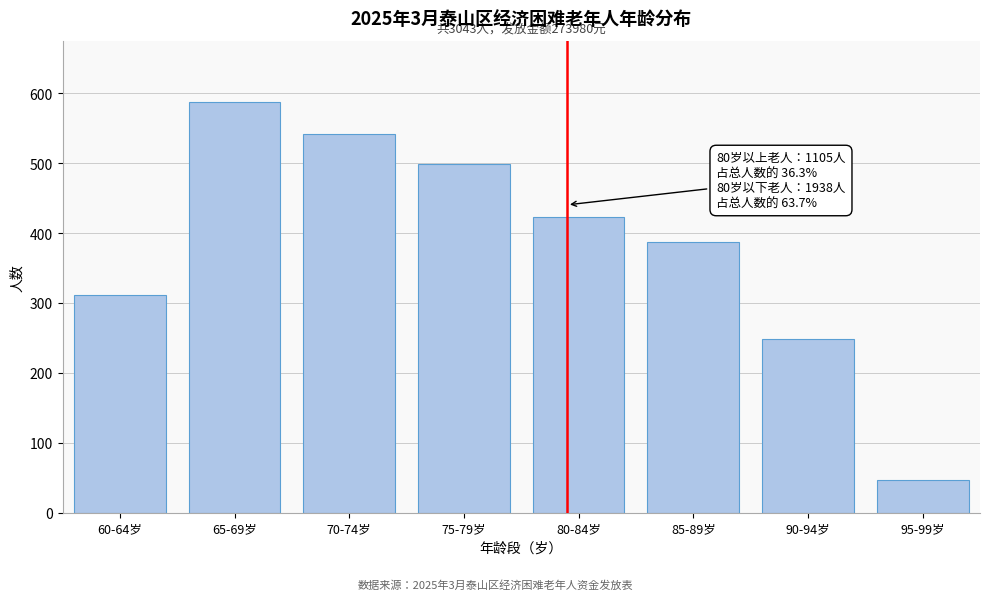

Reading left to right, what are all the values shown in this chart?

60-64岁=312	65-69岁=587	70-74岁=541	75-79岁=498	80-84岁=423	85-89岁=387	90-94岁=248	95-99岁=47